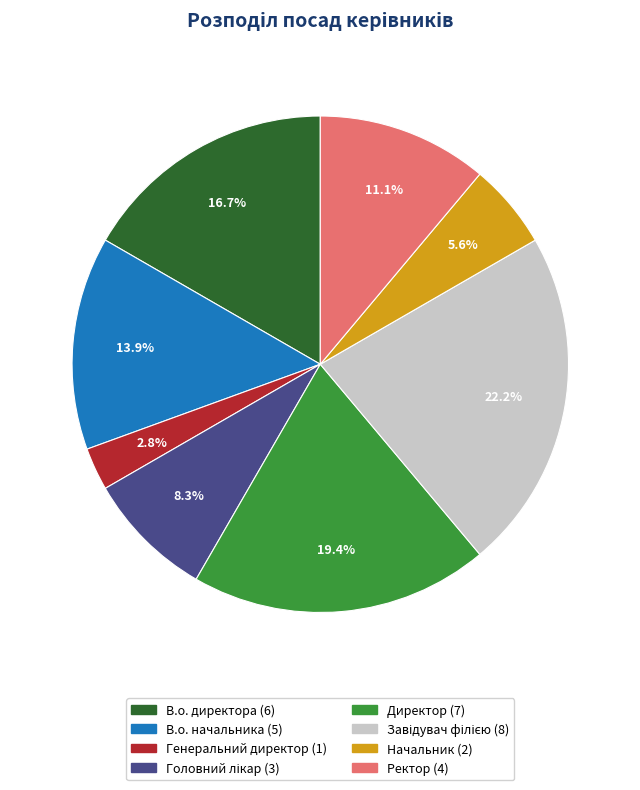

Does Начальник represent more than half of the total?

No